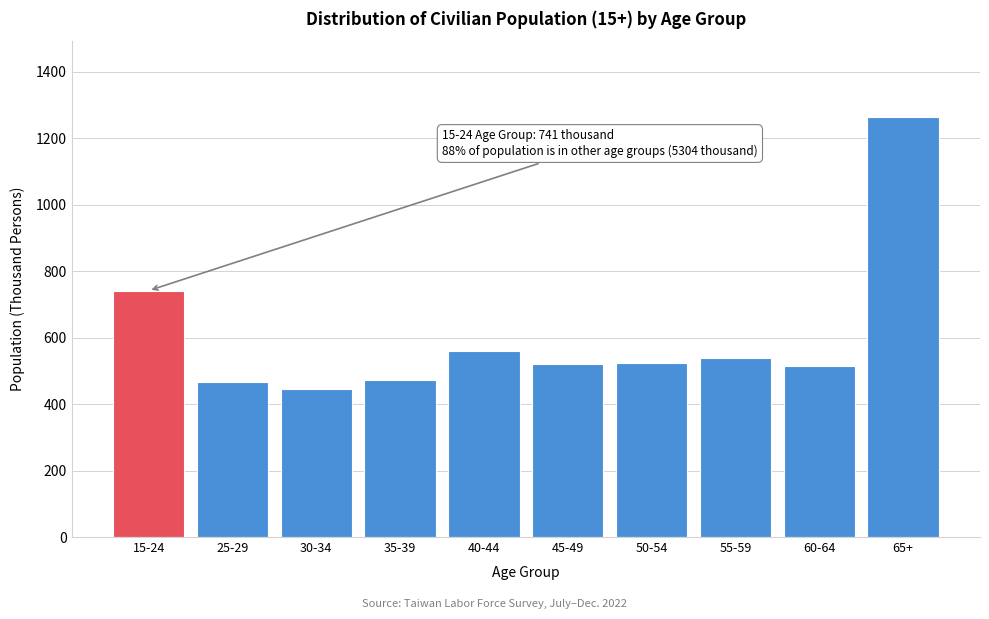

What is the minimum value shown in the chart?

446